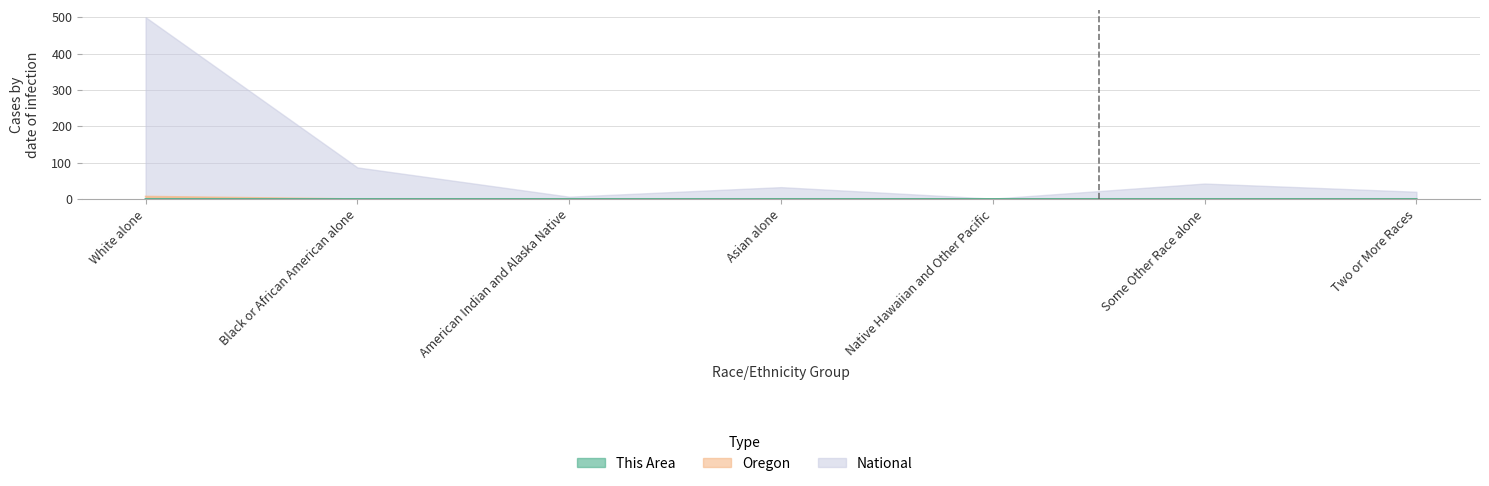

What is the total value across all series at Black or African American alone?

87.2